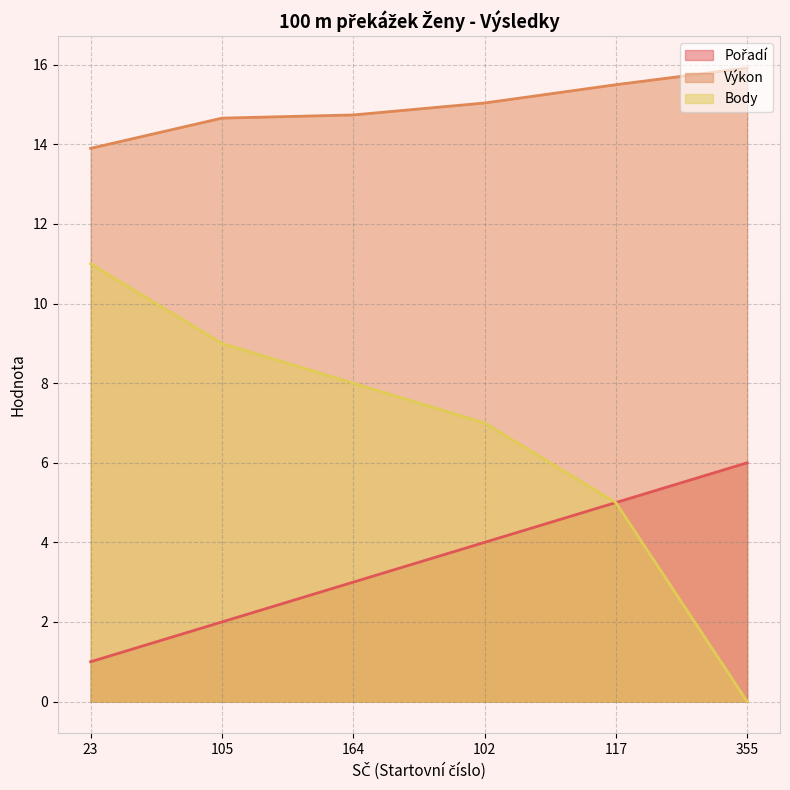

True or false: Výkon and Pořadí intersect in this chart.

False